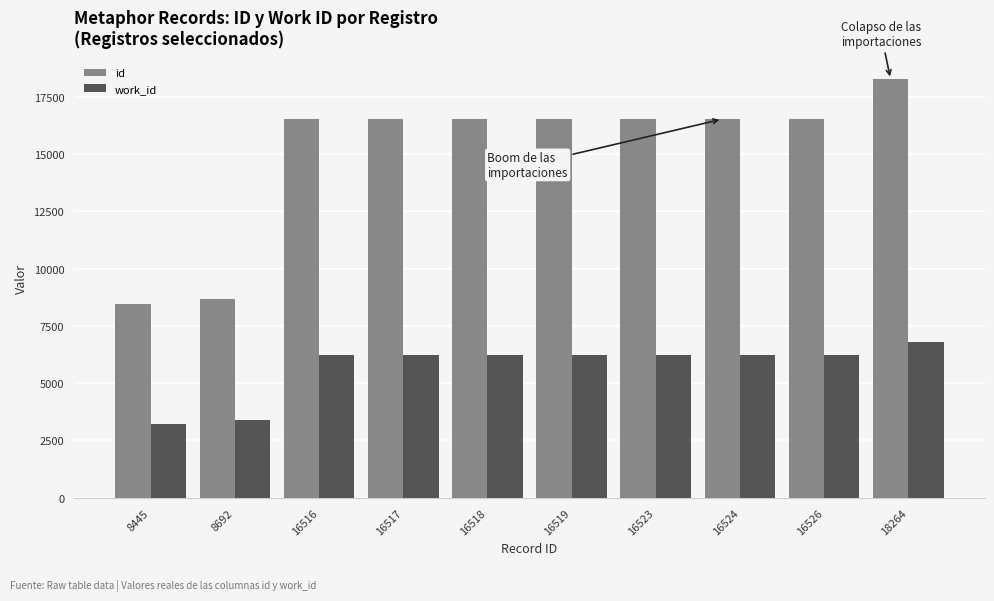

At which category is the sum across all series the highest?

18264